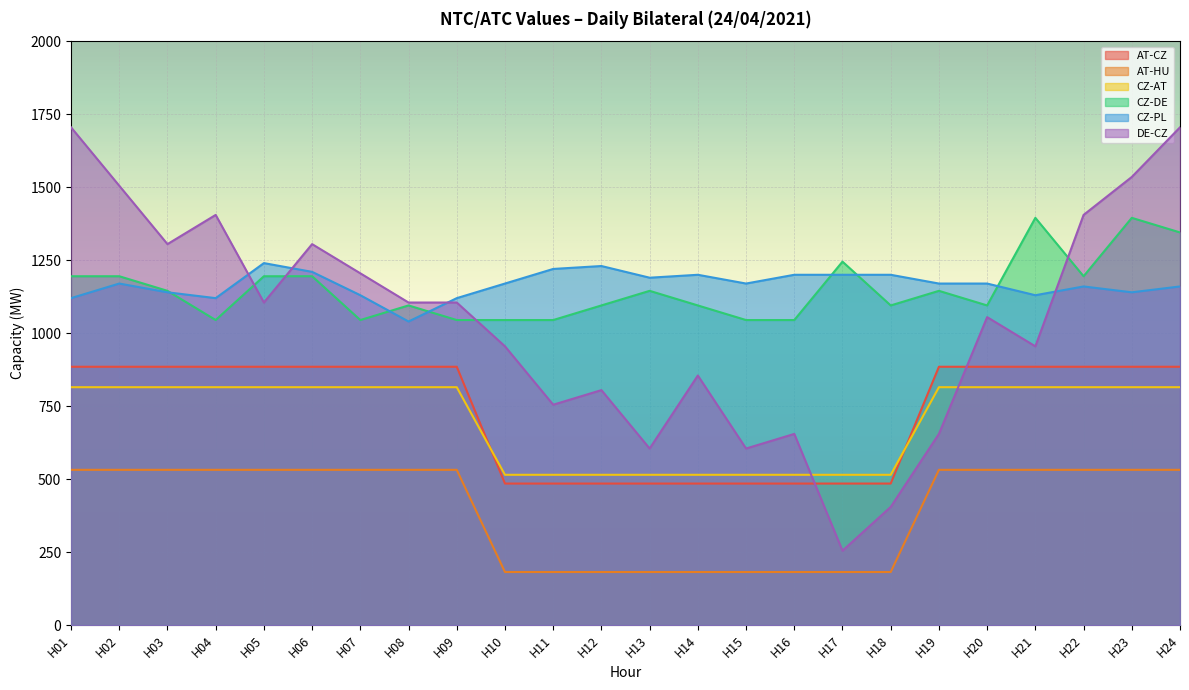

How many data points in DE-CZ are above 1105?

9